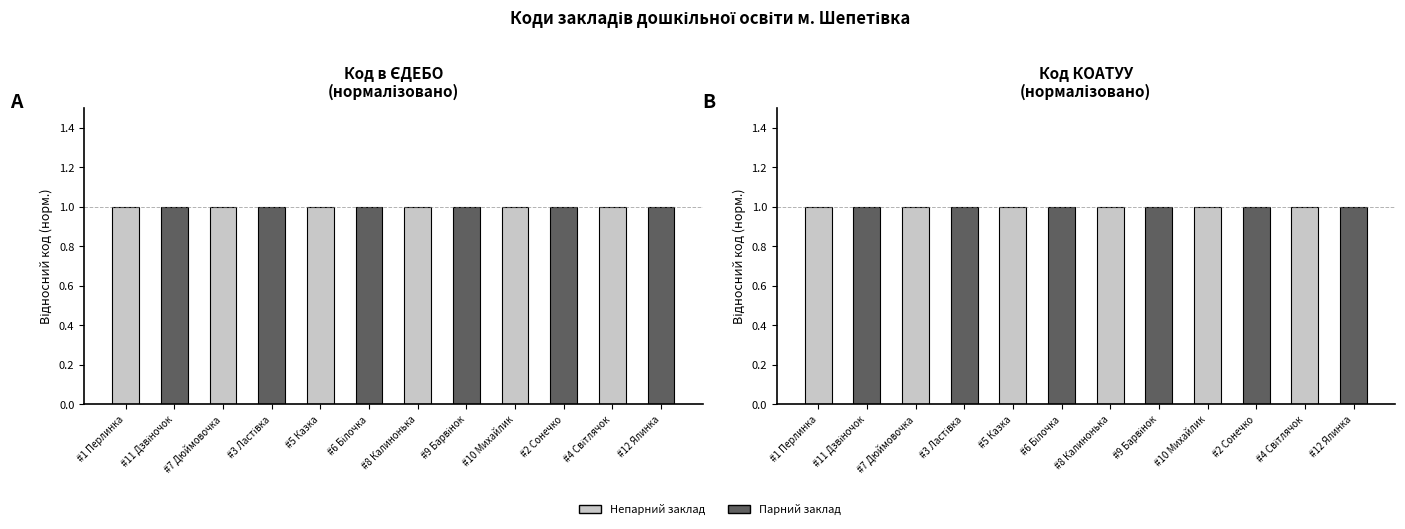

Between #1 Перлинка and #4 Світлячок, which is larger?

#4 Світлячок